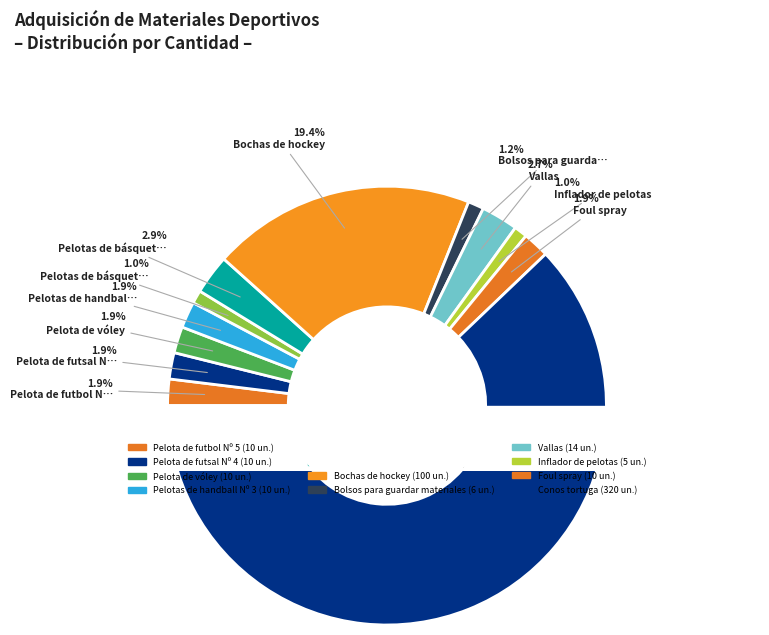

What percentage is the Pelotas de básquet Nº 7 slice, to the nearest percent?

1%